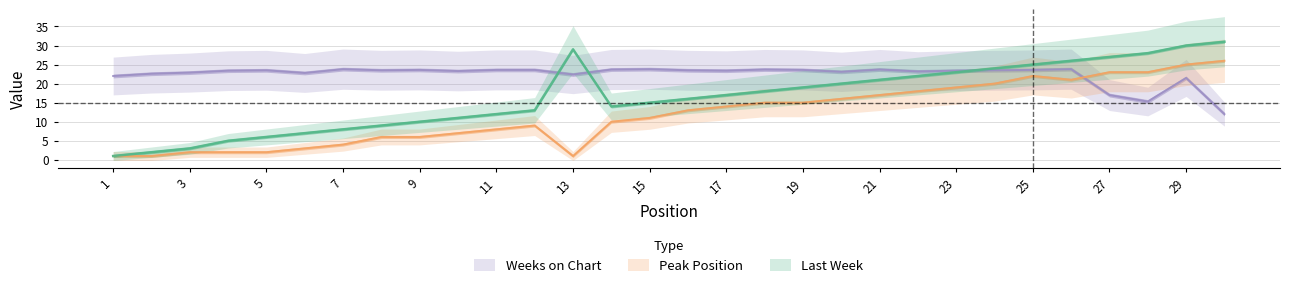

At 14, list the series in order from smallest to largest.

Peak Position, Last Week, Weeks on Chart